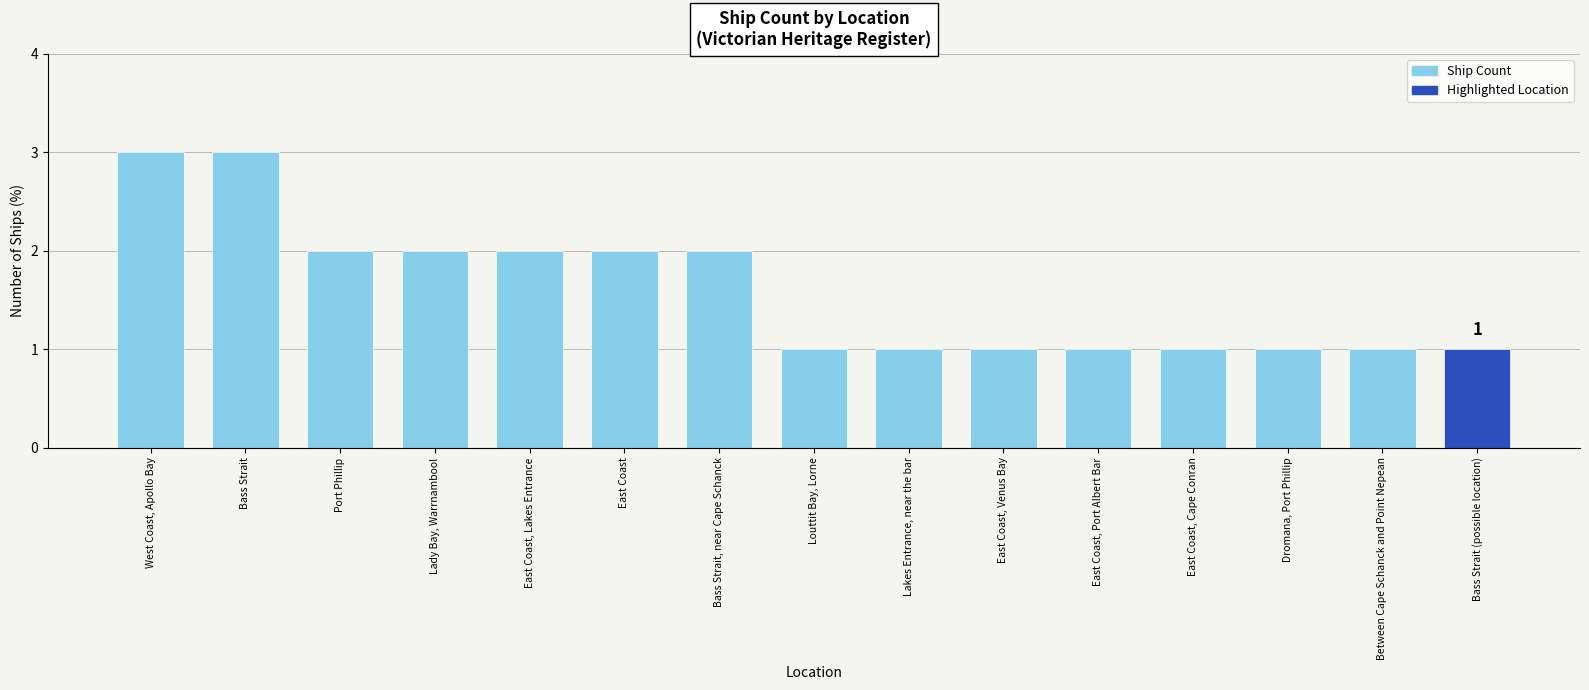

What is the label of the 3rd bar from the left?

Port Phillip